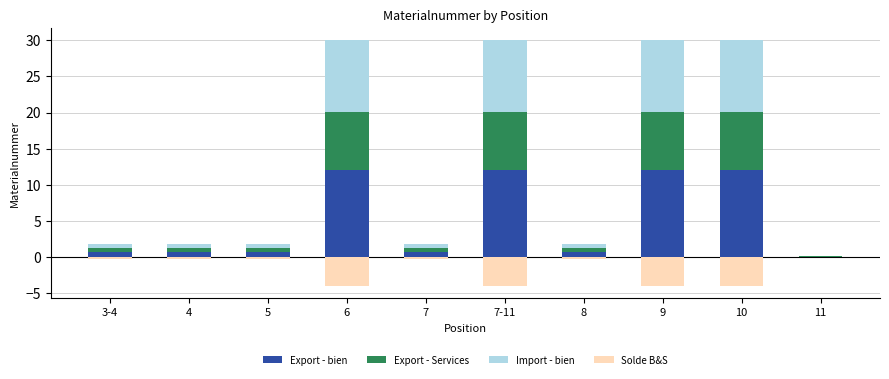

How many groups of bars are there?

10